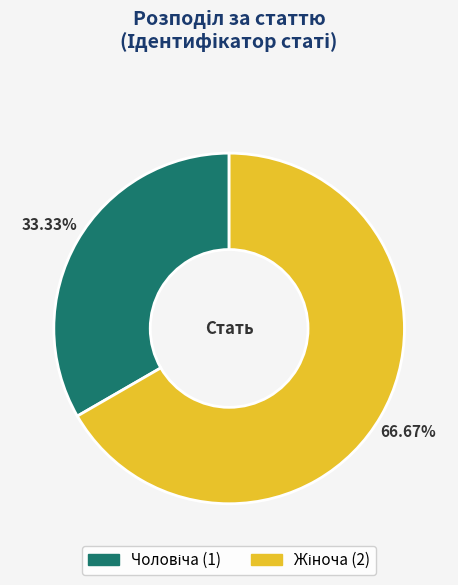

Is there a majority slice in this chart?

Yes